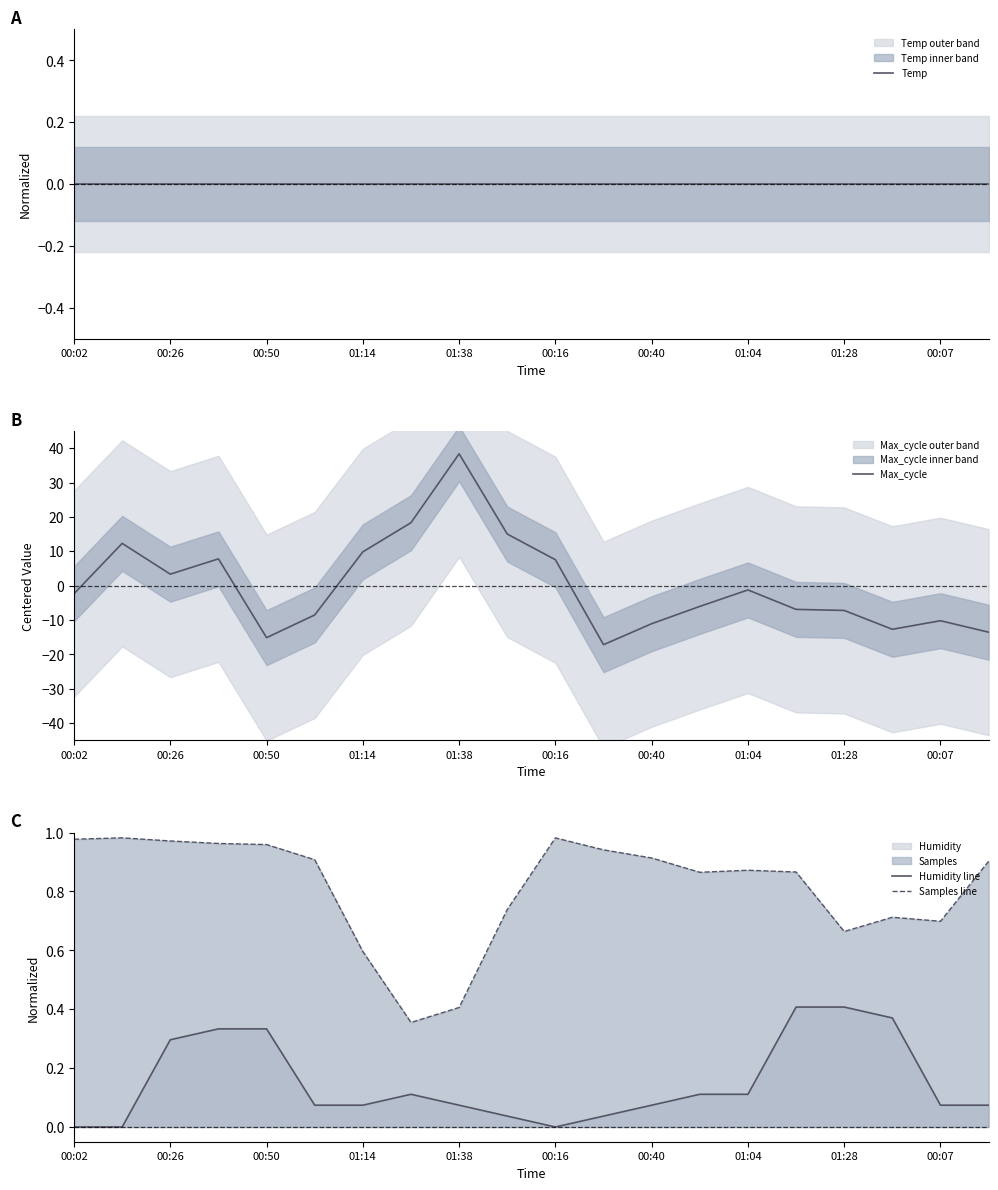

True or false: Samples line and Humidity line intersect in this chart.

False